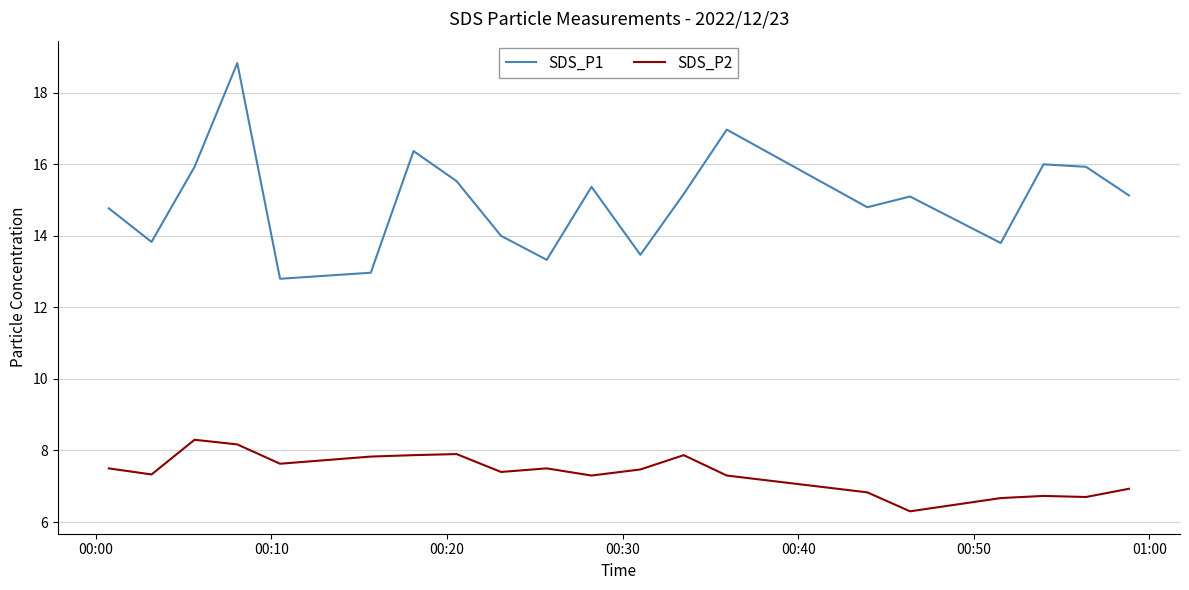

Which series has the largest total across all categories?

SDS_P1